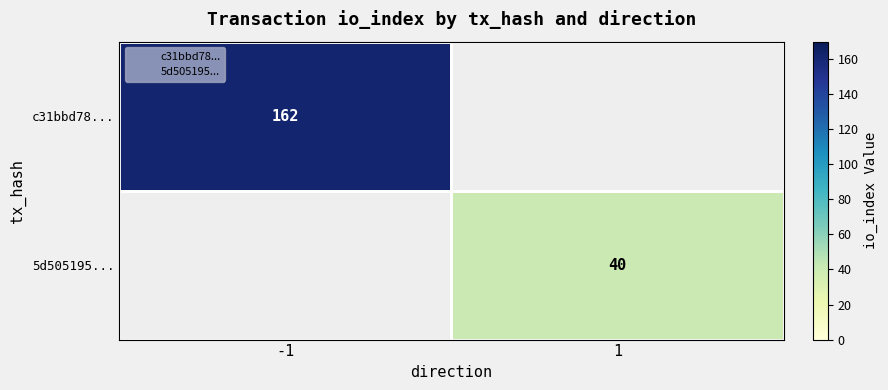

At how many categories does at least one series exceed 154?

1